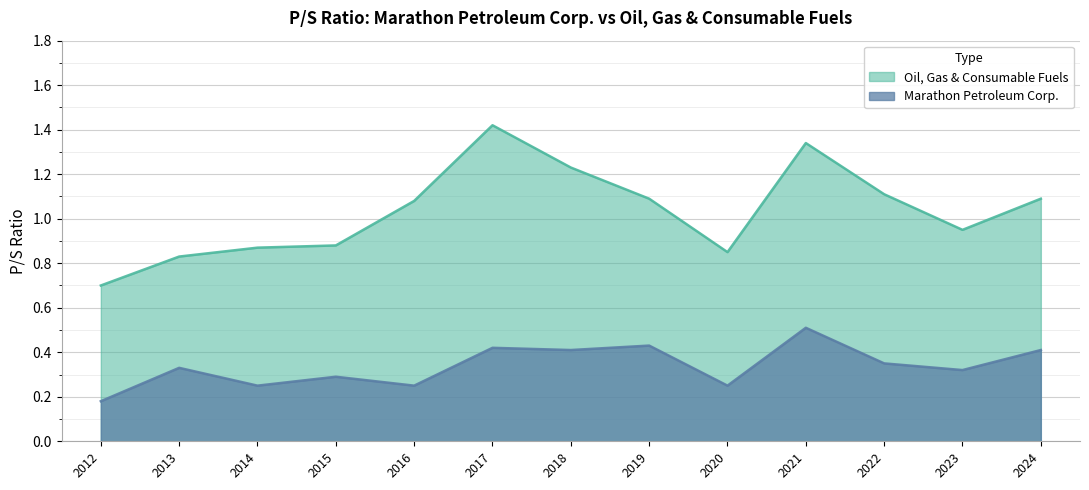

How many Marathon Petroleum Corp. values are between 0 and 1?

13